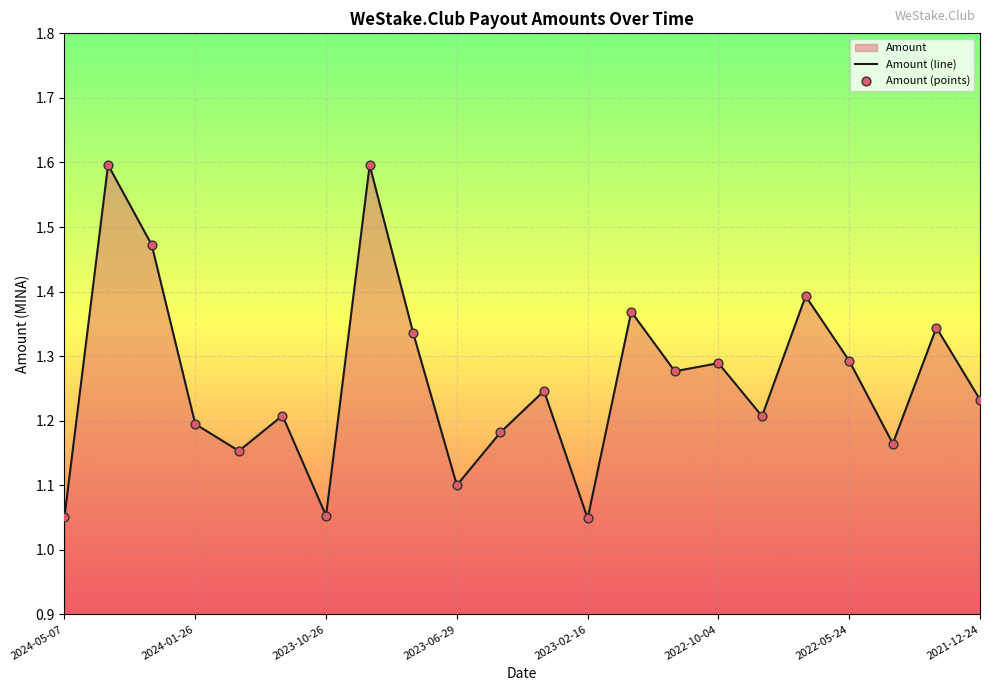

Approximately how many times larger is the value at 2023-06-29 compared to 2023-04-01?

0.9